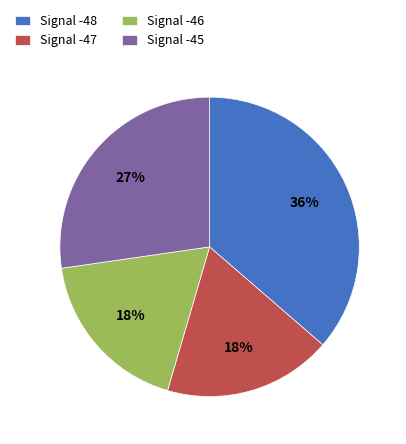

Combined, do Signal -46 and Signal -47 account for over 50%?

No